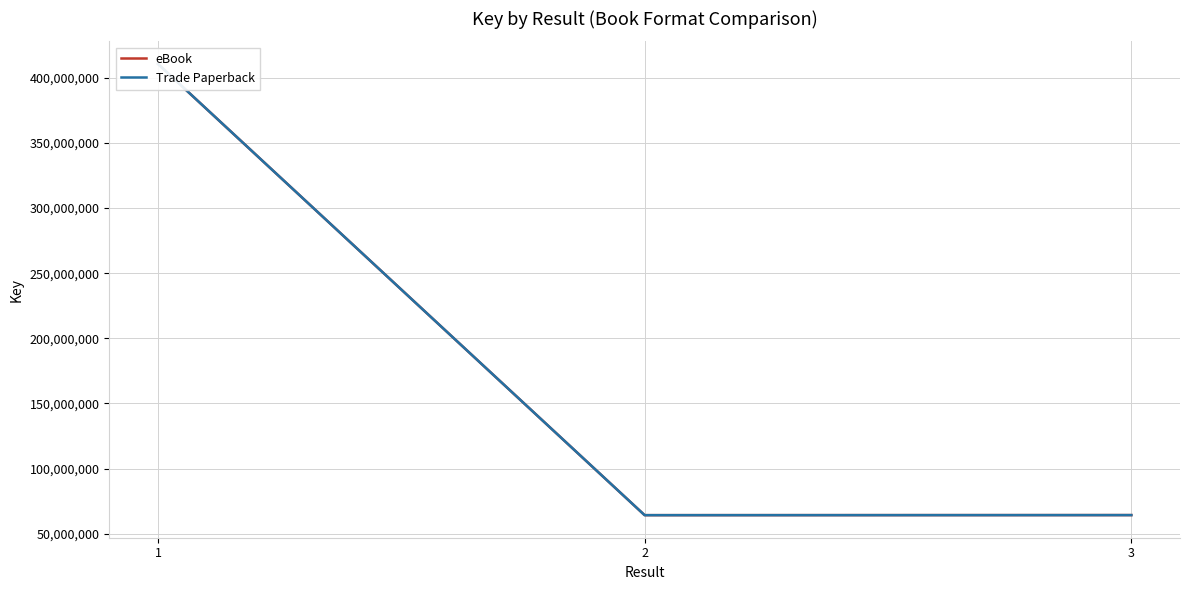

Does the chart have visible grid lines?

Yes